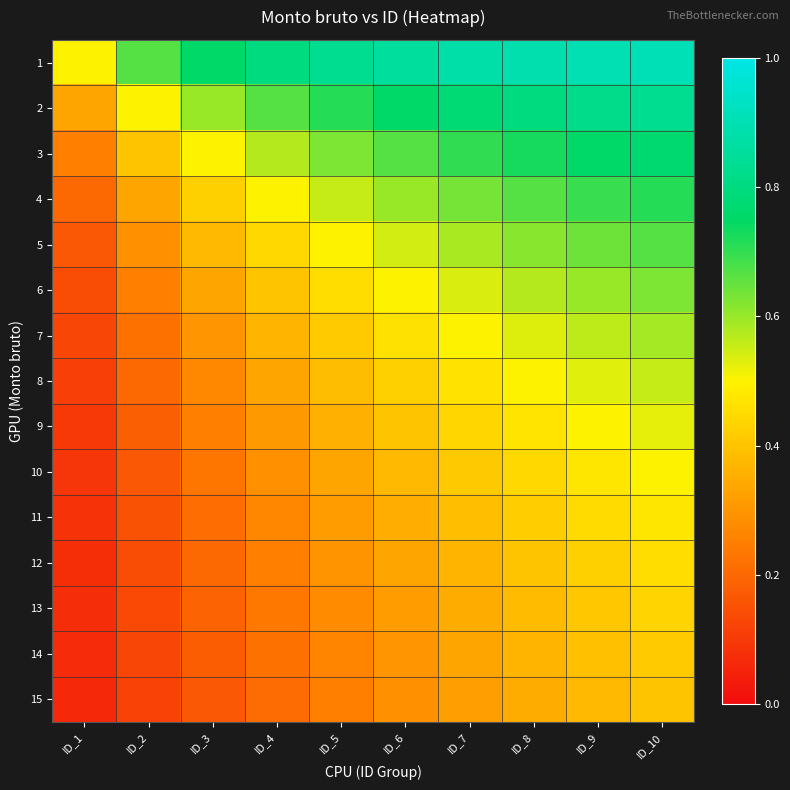

Count the number of categories in the chart.

10